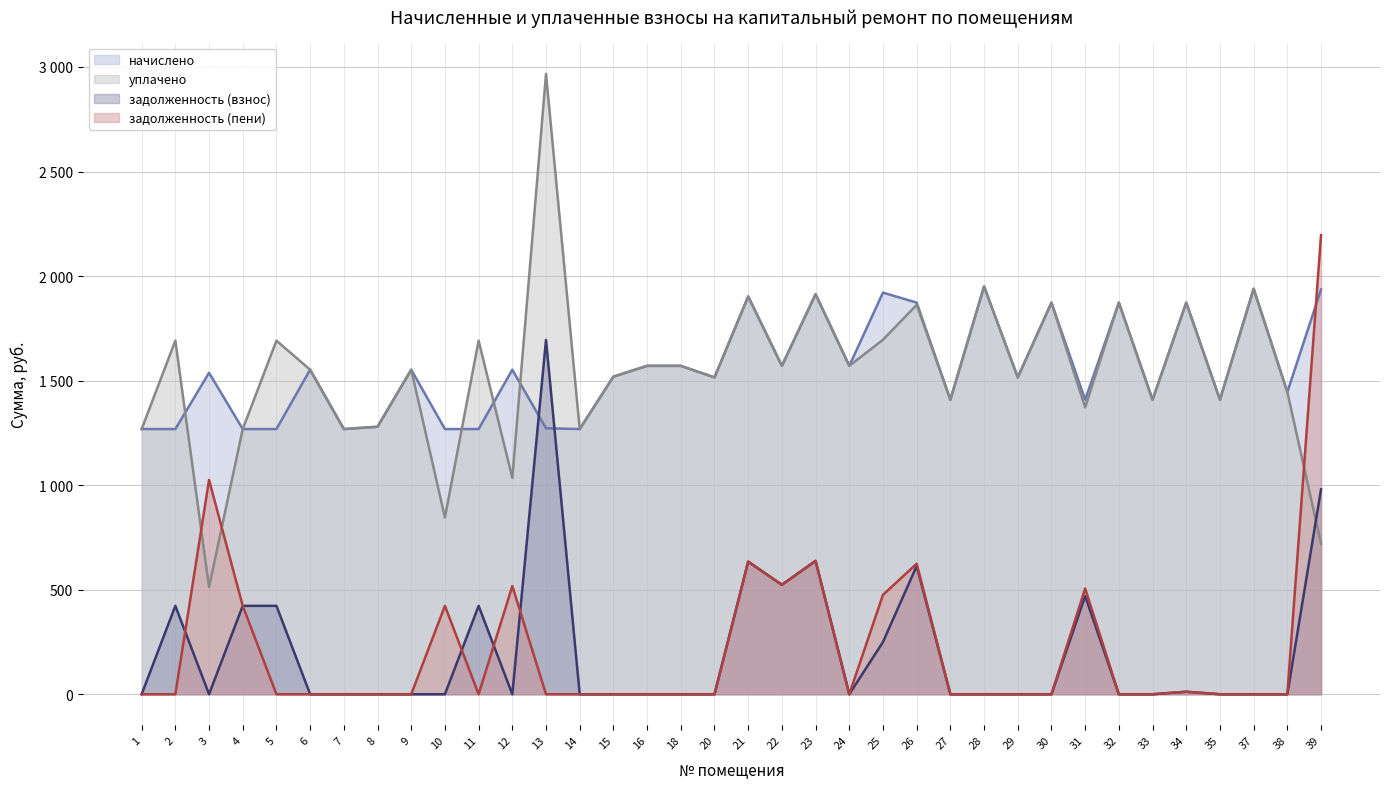

Reading left to right, what are all the values shown in this chart?

начислено: 1=1268.3	2=1268.3	3=1537.5	4=1268.3	5=1268.3	6=1552.2	7=1268.3	8=1279.4	9=1552.2	10=1268.3	11=1268.3	12=1552.2	13=1272.0	14=1268.3	15=1519.0	16=1570.7	18=1570.7	20=1515.4	21=1902.5	22=1570.7	23=1913.5	24=1570.7	25=1920.9	26=1873.0	27=1408.4	28=1950.4	29=1515.4	30=1873.0	31=1408.4	32=1873.0	33=1408.4	34=1873.0	35=1408.4	37=1939.3	38=1445.3	39=1935.7
уплачено: 1=1268.3	2=1691.1	3=512.5	4=1268.3	5=1691.1	6=1552.2	7=1268.3	8=1279.4	9=1552.2	10=845.6	11=1691.1	12=1034.8	13=2966.7	14=1268.3	15=1519.0	16=1570.7	18=1570.7	20=1515.4	21=1902.5	22=1570.7	23=1913.5	24=1570.7	25=1695.4	26=1862.2	27=1408.4	28=1950.4	29=1515.4	30=1873.0	31=1372.1	32=1873.0	33=1408.4	34=1873.0	35=1408.4	37=1939.3	38=1445.3	39=719.8
задолженность (взнос): 1=0.0	2=422.8	3=0.0	4=422.8	5=422.8	6=0.0	7=0.0	8=0.0	9=0.0	10=0.0	11=422.8	12=0.0	13=1694.6	14=0.0	15=0.0	16=0.0	18=0.0	20=0.0	21=634.2	22=523.5	23=637.9	24=0.0	25=249.9	26=613.5	27=0.0	28=0.0	29=0.0	30=0.0	31=469.5	32=0.0	33=0.0	34=11.9	35=0.0	37=0.0	38=0.0	39=979.8
задолженность (пени): 1=0.0	2=0.0	3=1025.0	4=422.8	5=0.0	6=0.0	7=0.0	8=0.0	9=0.0	10=422.8	11=0.0	12=517.4	13=0.0	14=0.0	15=0.0	16=0.0	18=0.0	20=0.0	21=634.2	22=523.5	23=637.9	24=0.0	25=475.4	26=624.3	27=0.0	28=0.0	29=0.0	30=0.0	31=505.8	32=0.0	33=0.0	34=11.9	35=0.0	37=0.0	38=0.0	39=2195.7